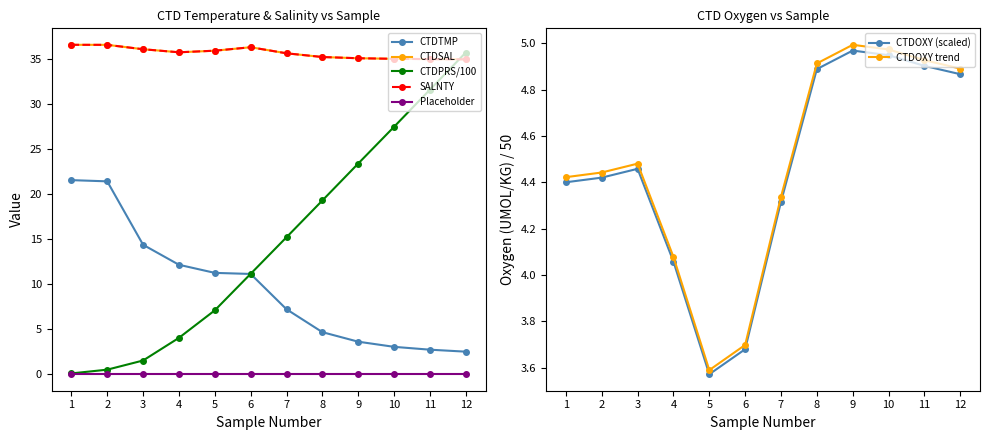

What is the value of the SALNTY point at the 6th from the left?

36.3